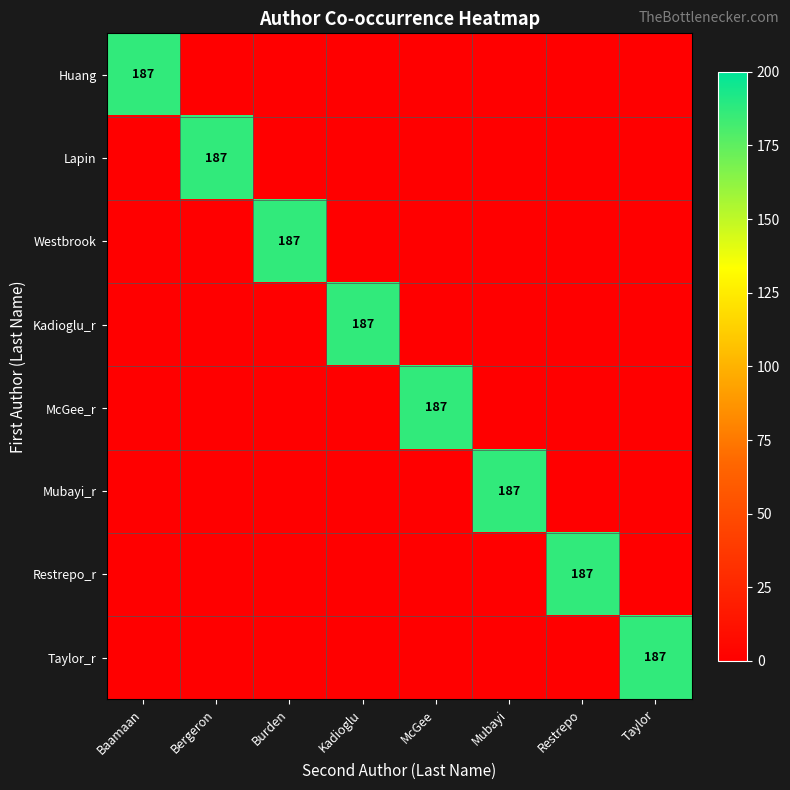

True or false: Taylor_r has a value of 46 at Taylor.

False